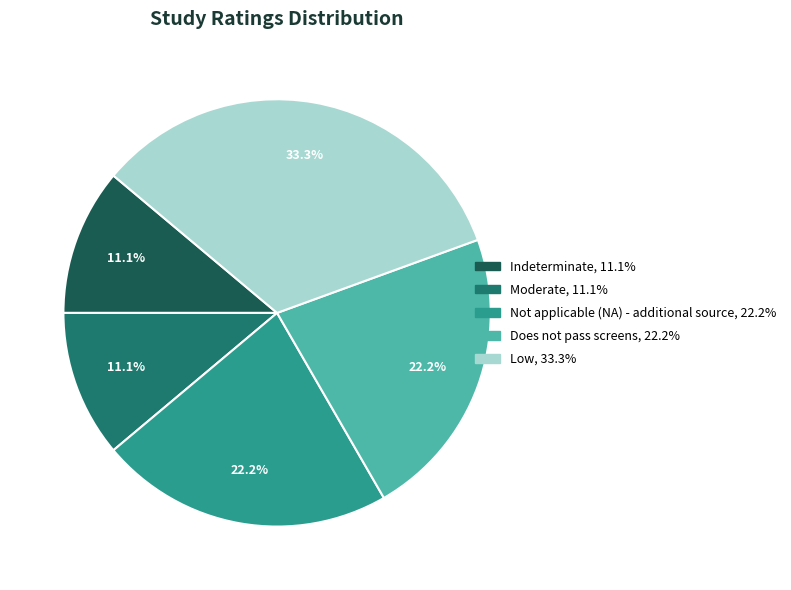

To the nearest percent, what portion does Not applicable (NA) - additional source represent?

22%